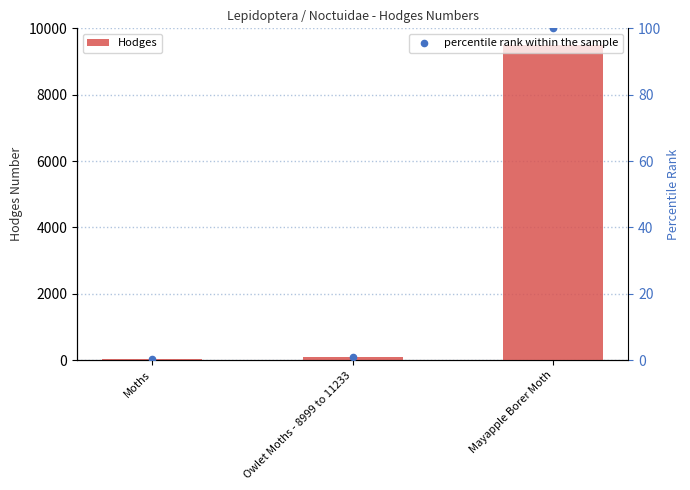

Which series contains the lowest Y value?

percentile rank within the sample